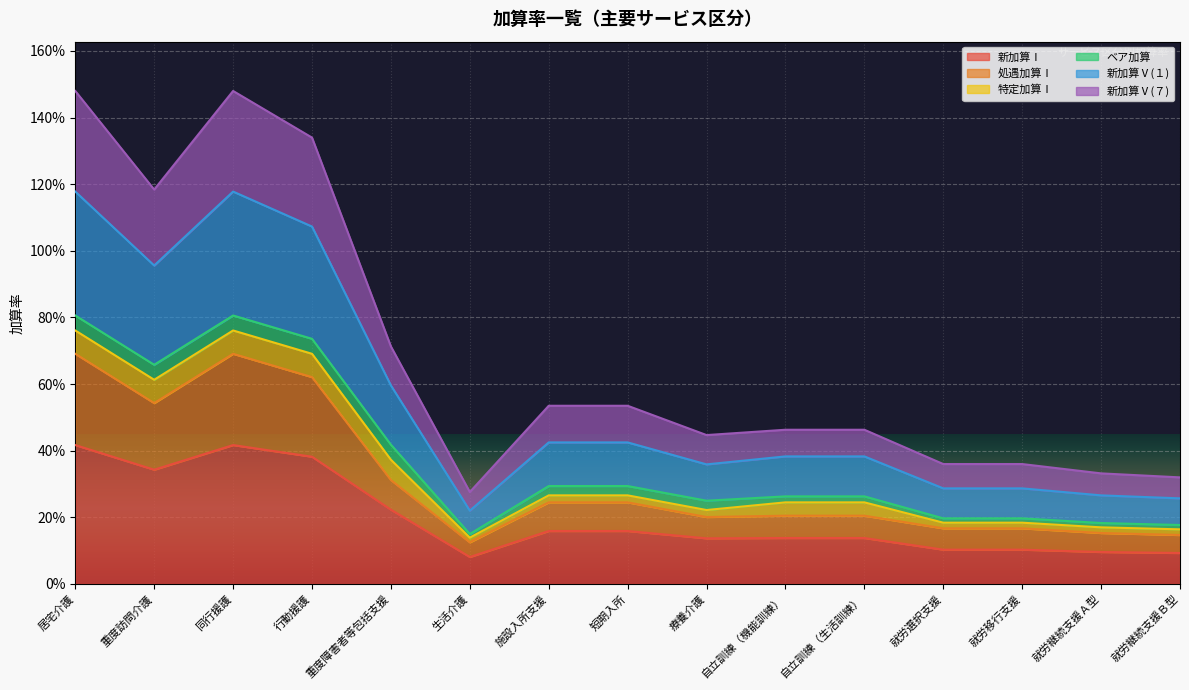

True or false: 新加算Ⅴ(７) has more than 0 interior local peaks.

True